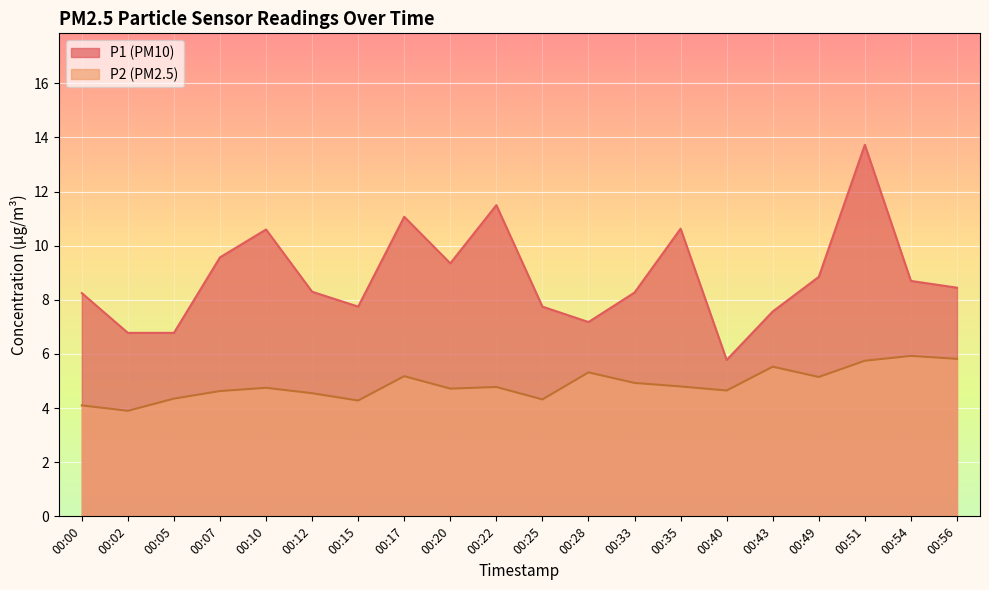

What is the difference between the maximum and minimum values in the P1 series?

8.0